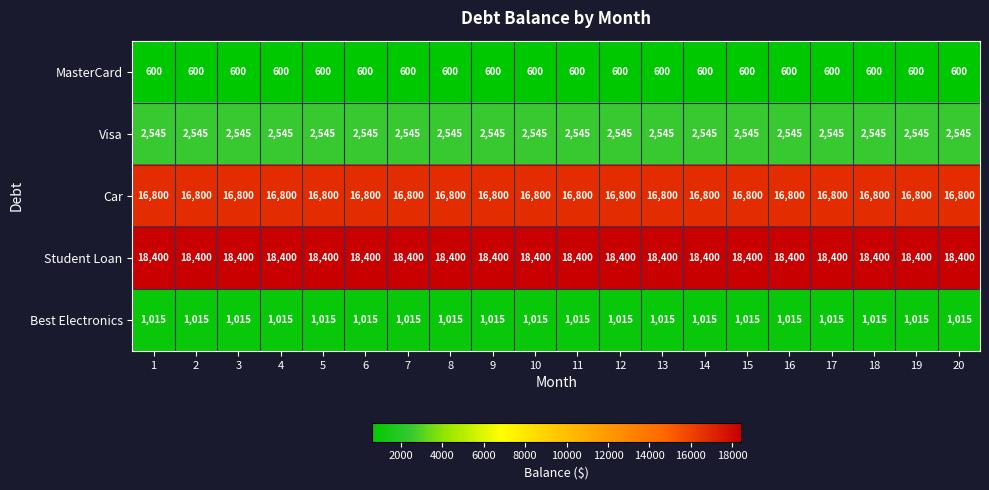

What is the minimum value shown in the chart?

600